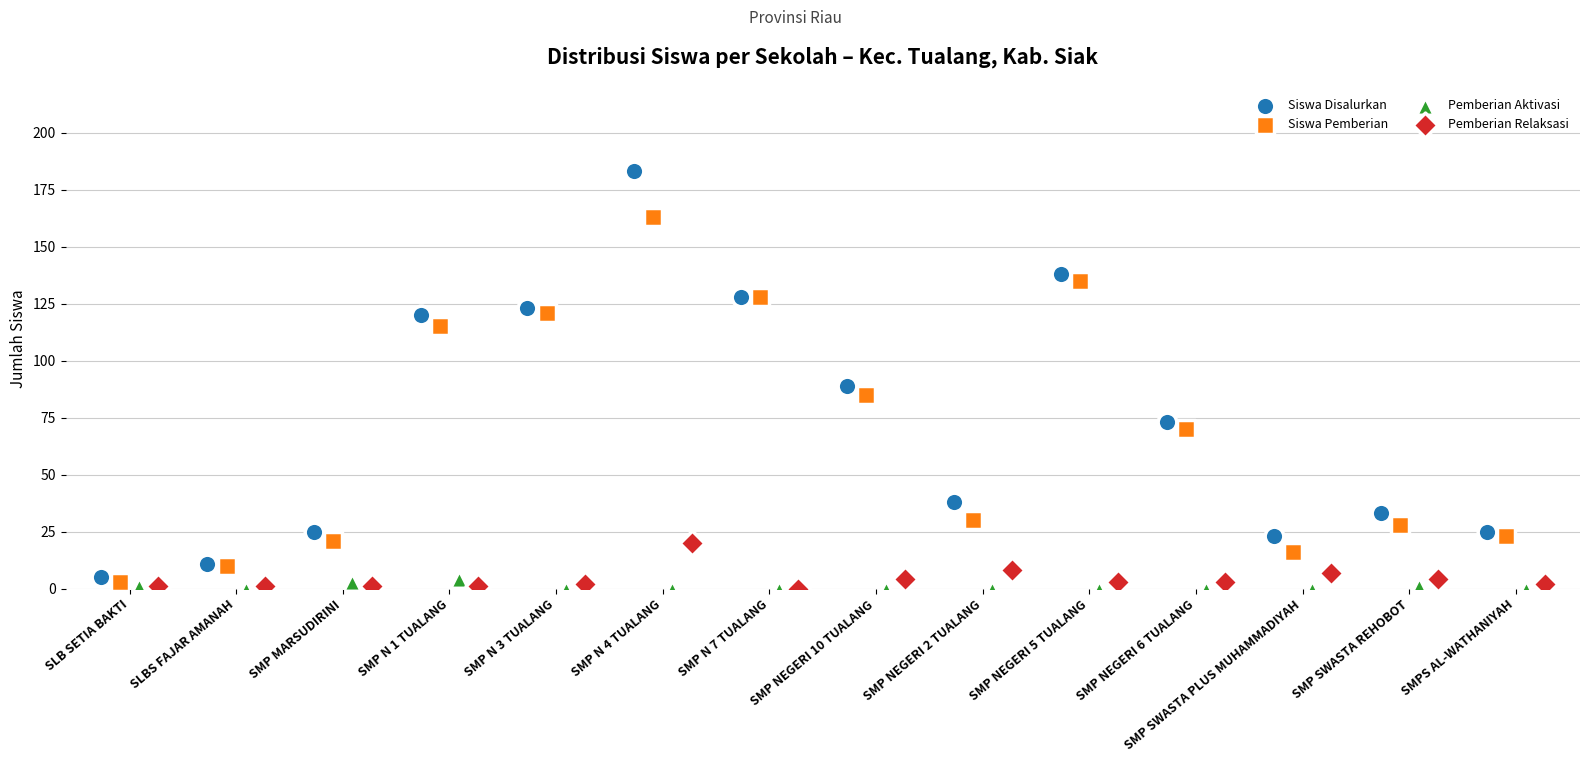

Which series has the widest spread of Y values?

Siswa Disalurkan